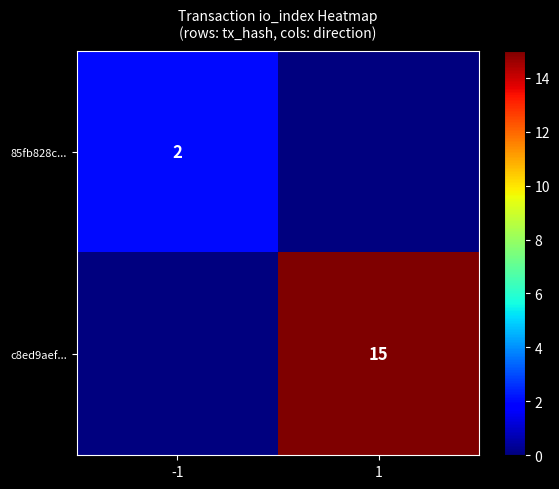

The value of 85fb828c... at -1 is 3. True or false?

False